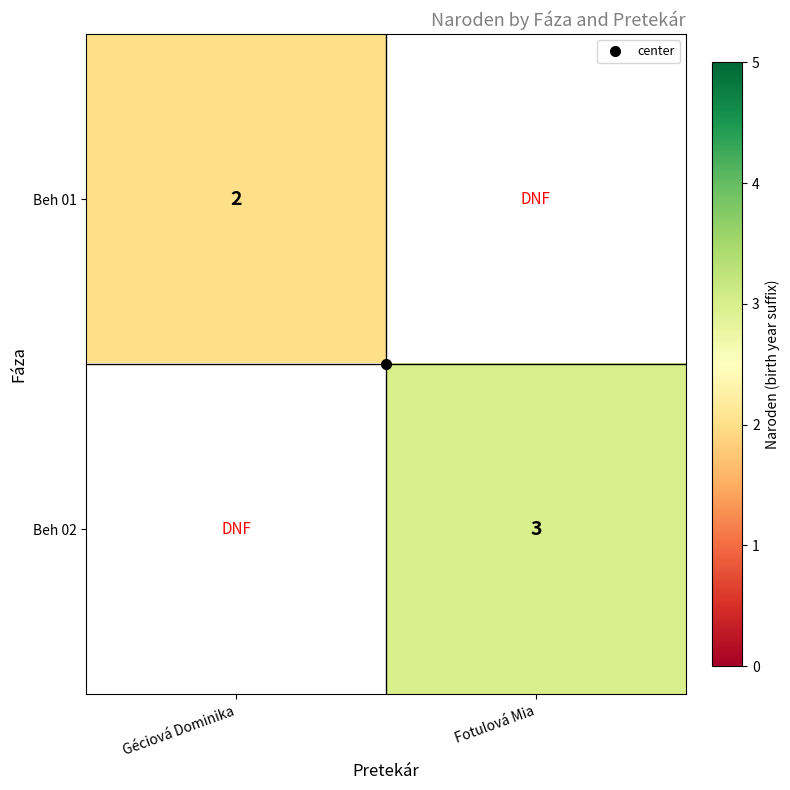

At which label does Beh 01 reach its minimum?

Géciová Dominika